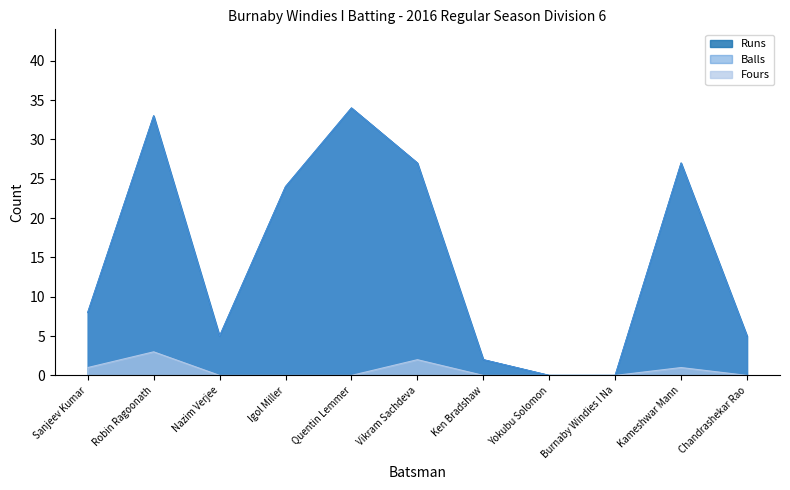

True or false: Fours and Balls intersect in this chart.

False